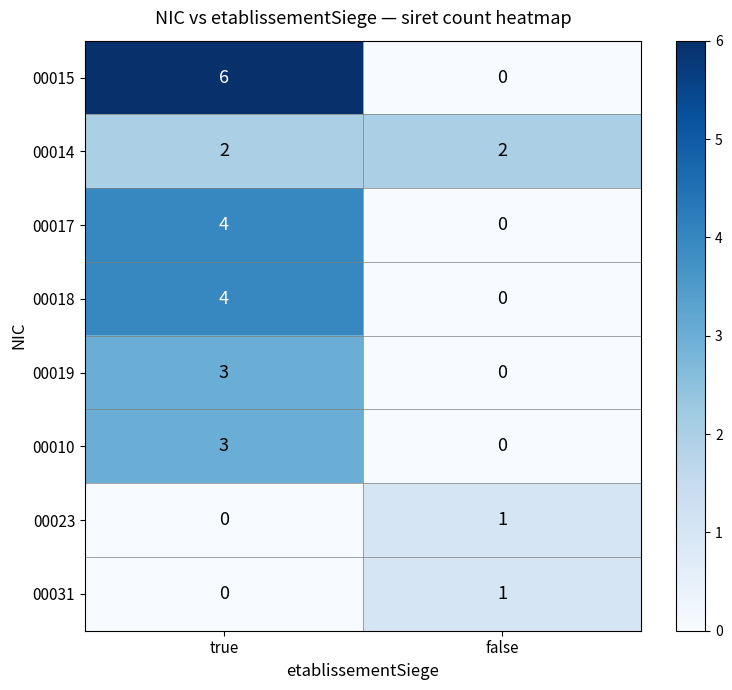

What is the sum of the 00019 values at true and false?

3